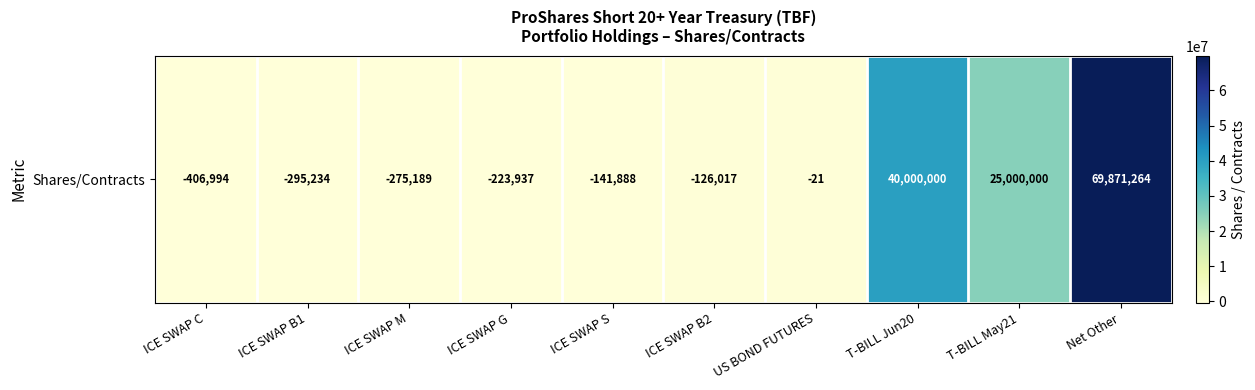

How many categories are shown in the chart?

10